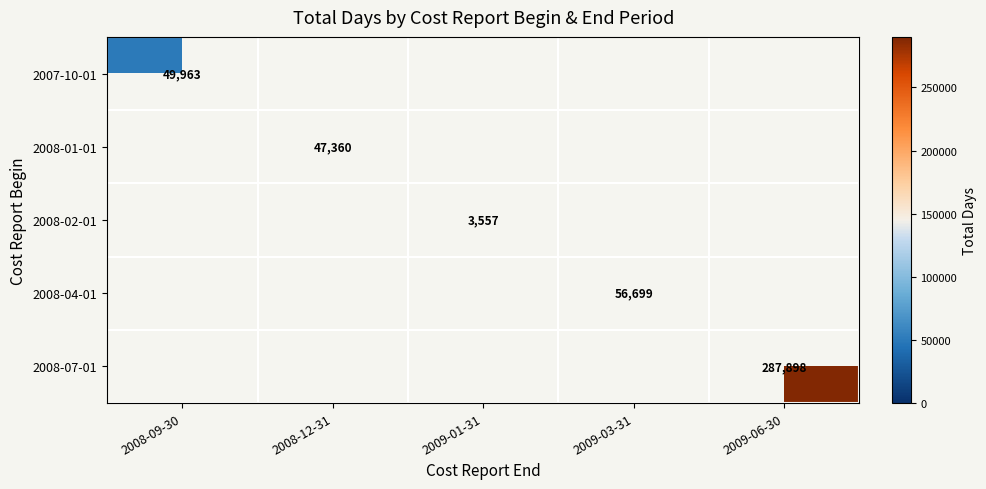

How many series are shown in this chart?

5